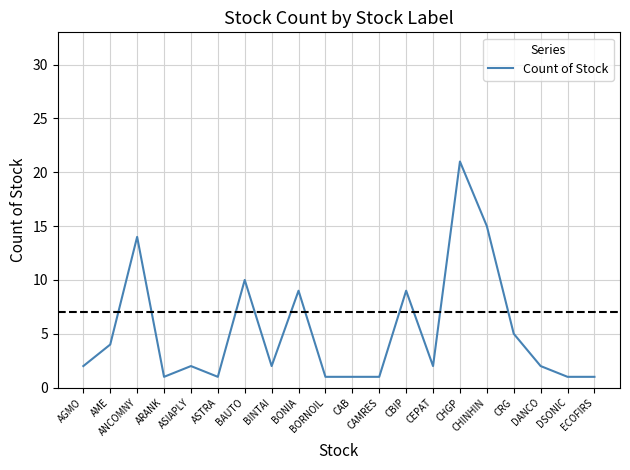

How many lines are shown in the chart?

1